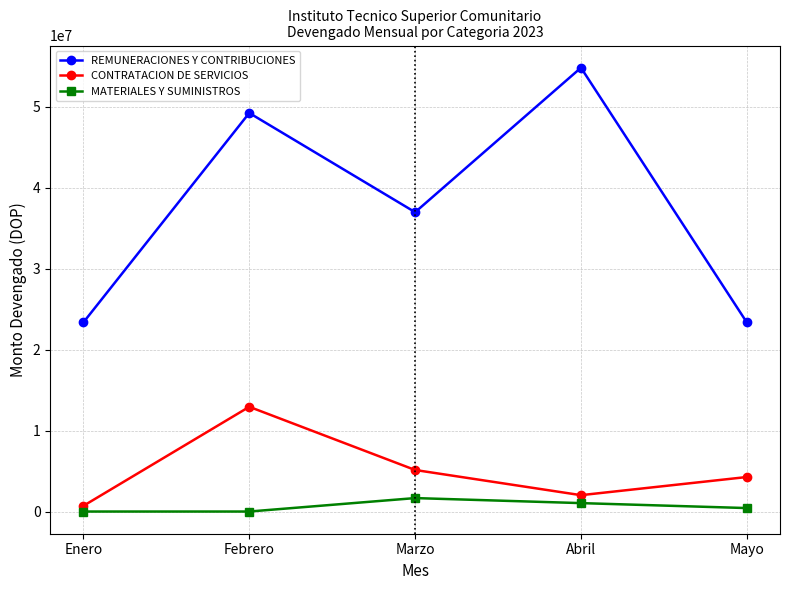

List the series in order of their peak value, lowest first.

MATERIALES Y SUMINISTROS, CONTRATACION DE SERVICIOS, REMUNERACIONES Y CONTRIBUCIONES